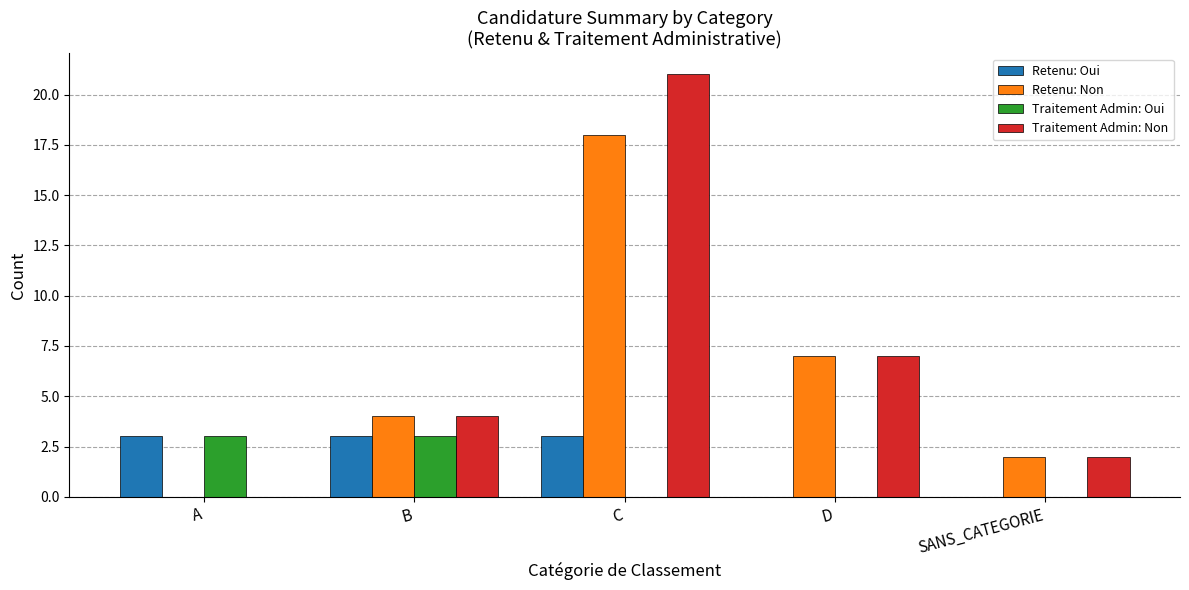

Between A and C, which series saw the biggest shift?

Traitement Admin: Non